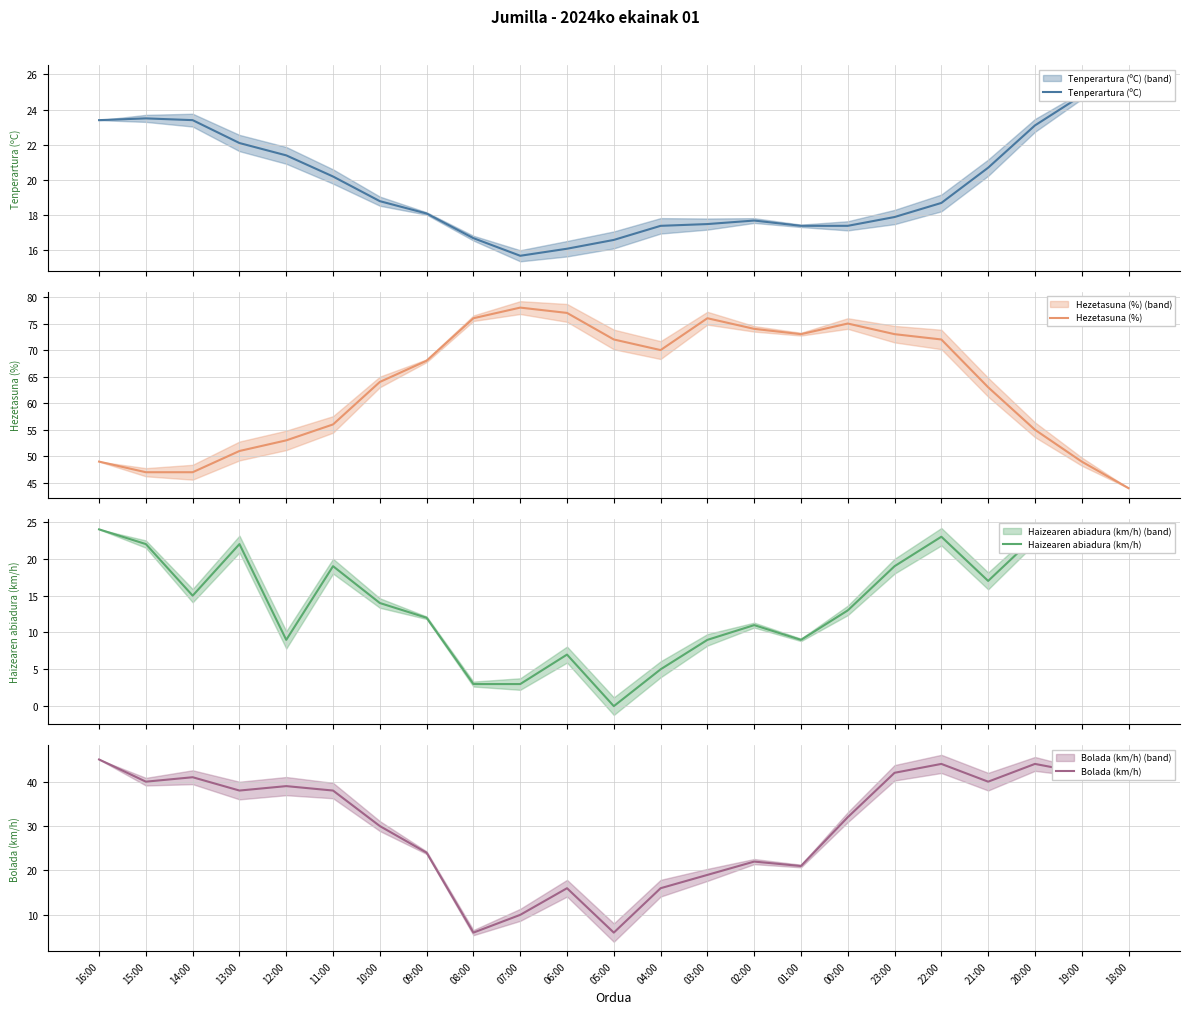

What is the sum of the Haizearen abiadura (km/h) values at 13:00 and 04:00?

27.0